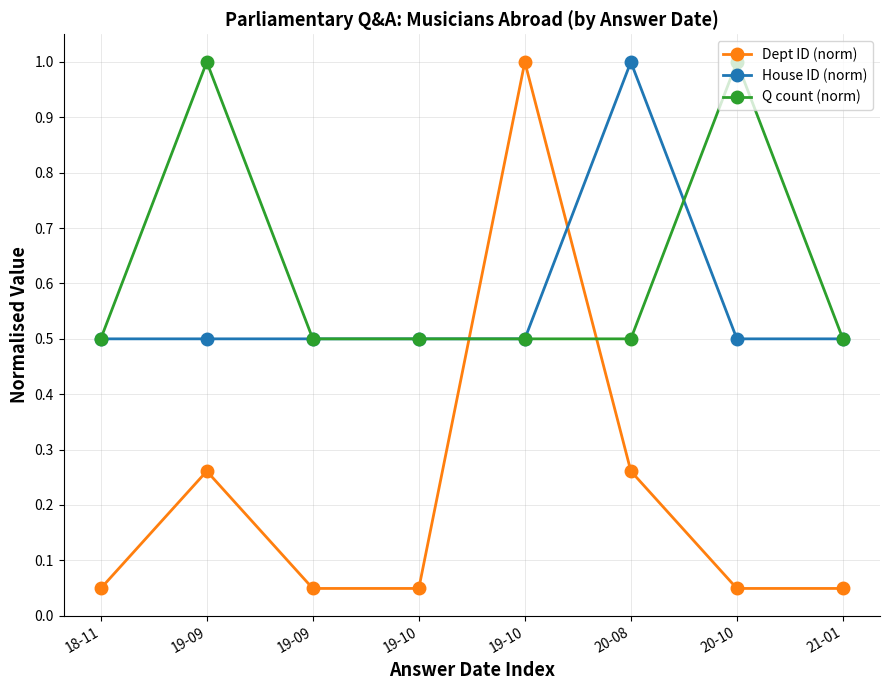

What is the total value across all series at 20-10?

1.5